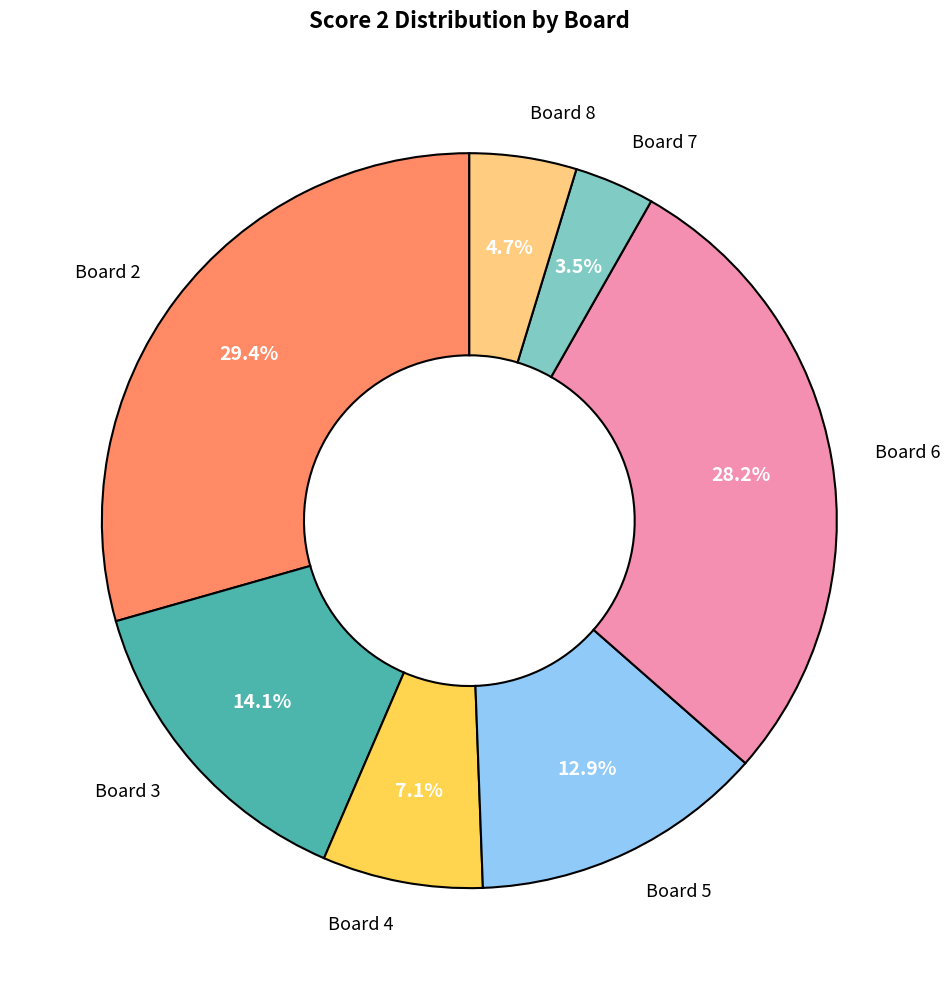

Count the number of slices in the pie.

7